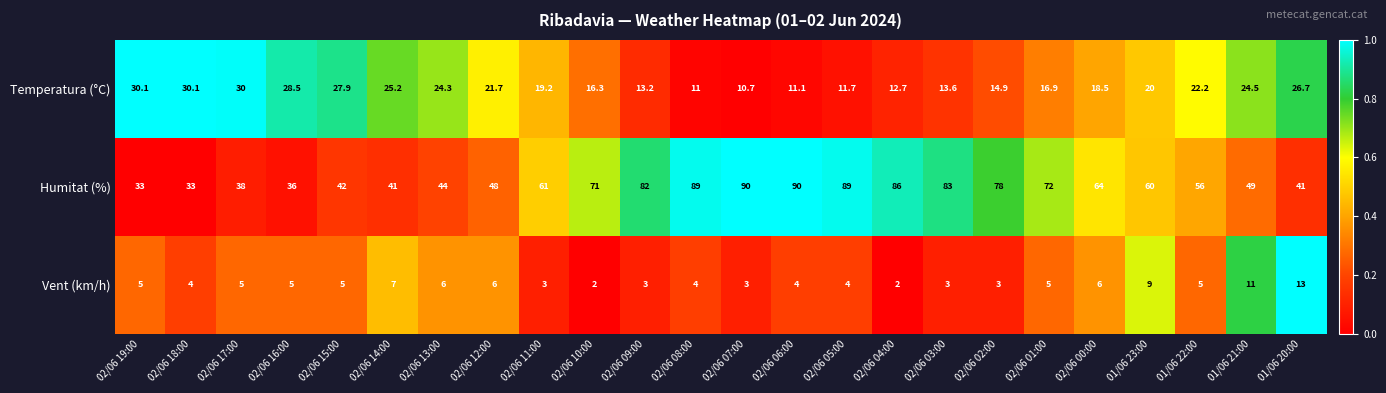

What is the difference between the second highest and second lowest values in the Humitat (%) series?

57.0